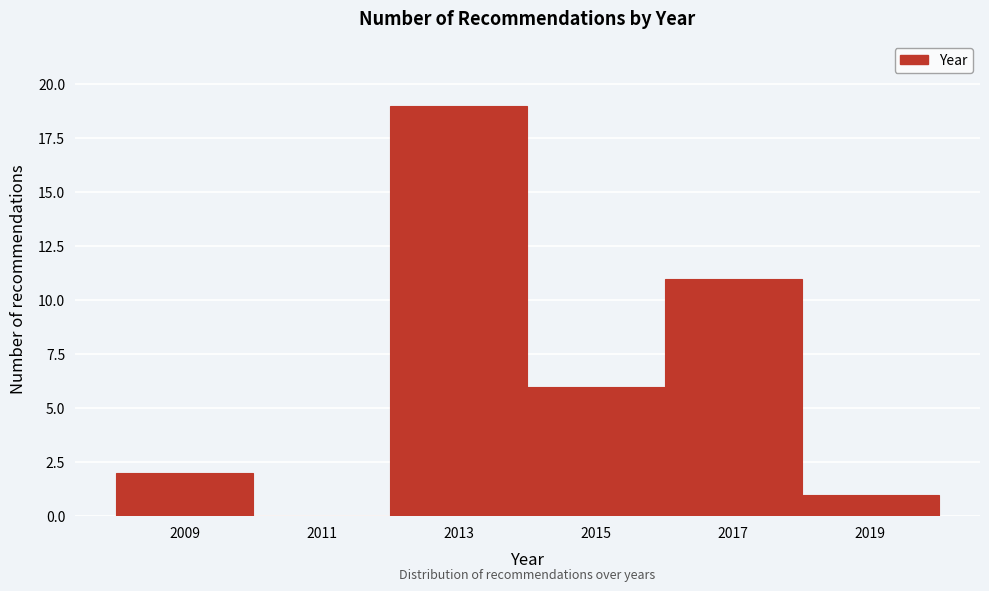

Which range on the x-axis has the tallest bar?

2012 to 2014